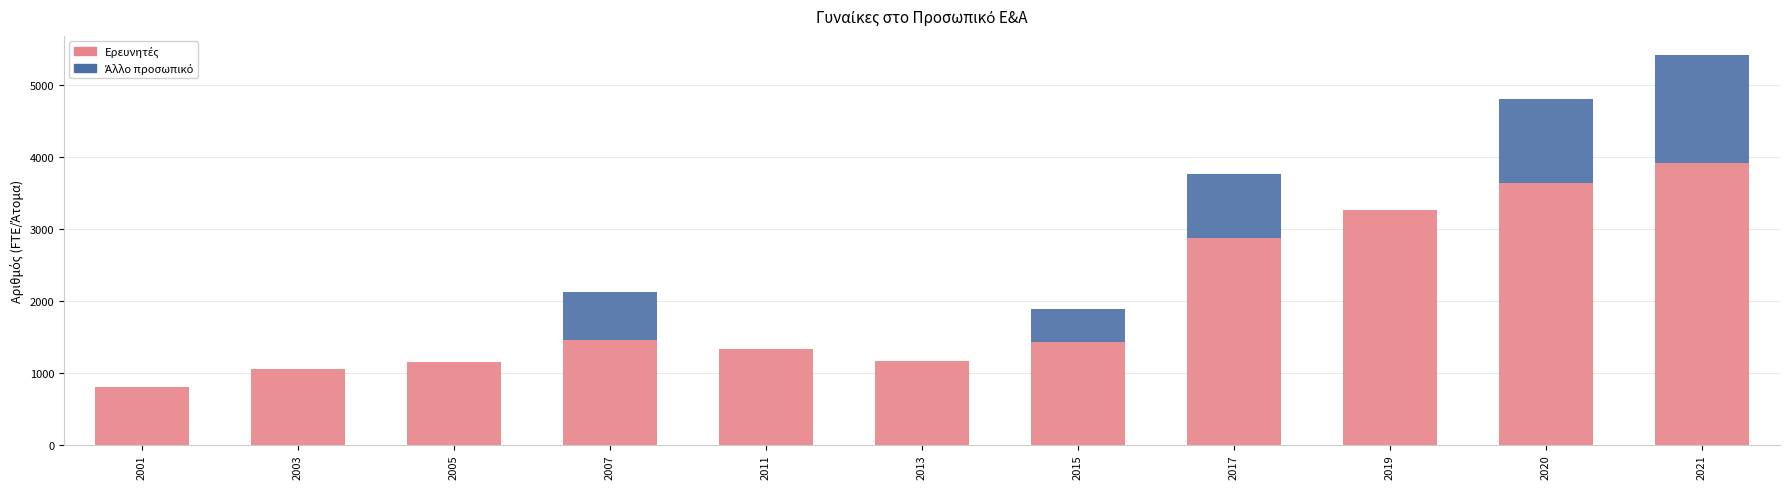

What is the total value across all series at 2001?

802.0